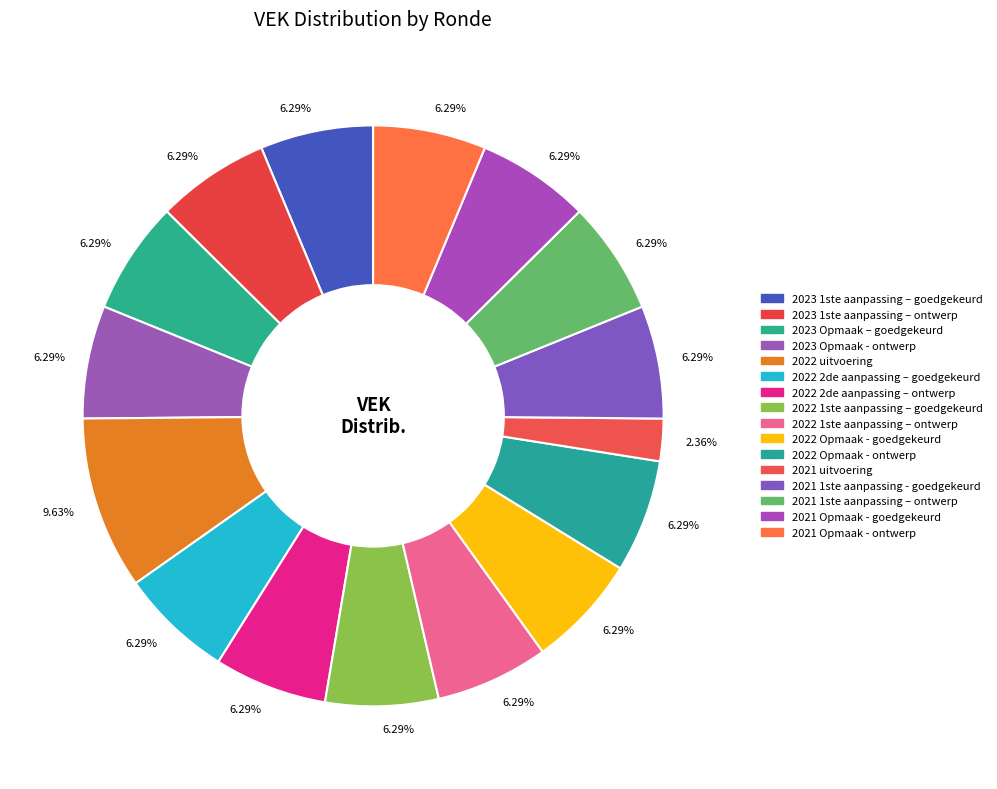

How many slices are in this pie chart?

16